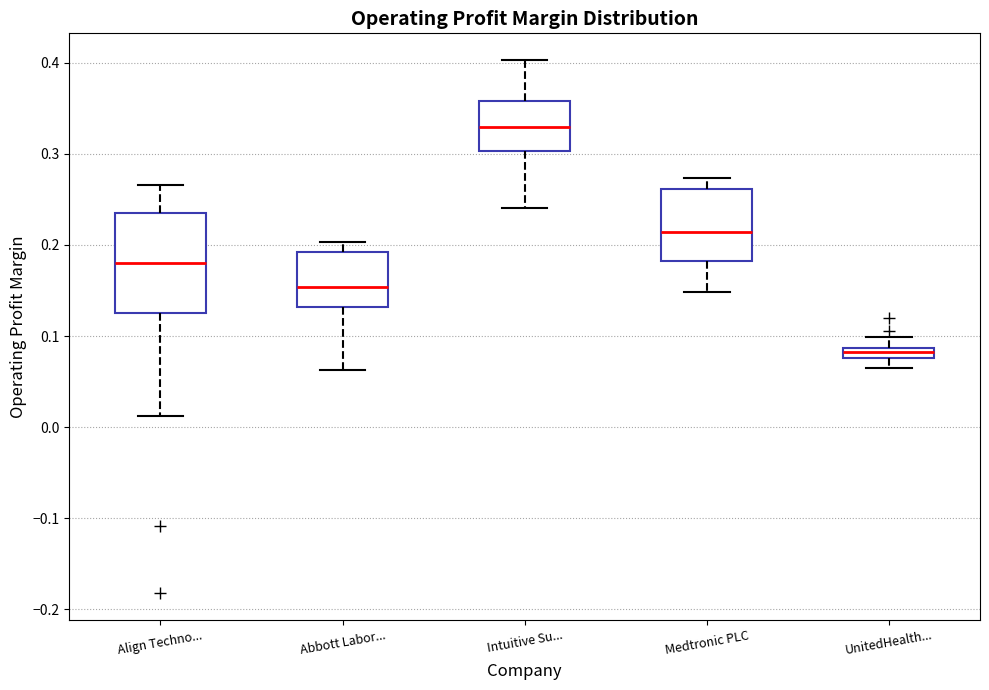

Which box is the tallest, from its lower edge to its upper edge?

Align Techno...